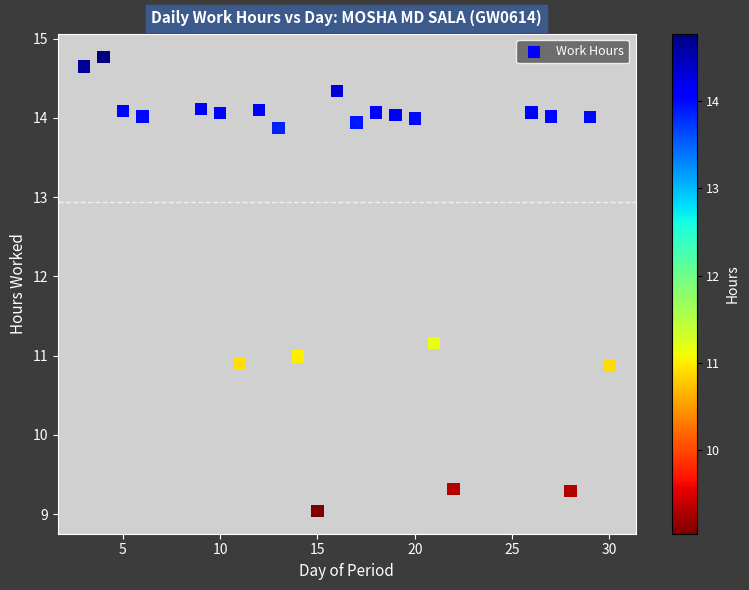

What is the range of Y values (max minus min)?

5.7